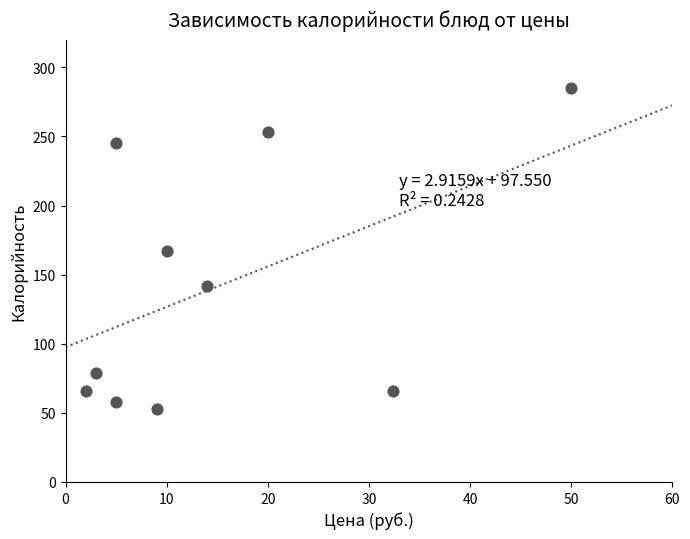

What is the range of Y values (max minus min)?

232